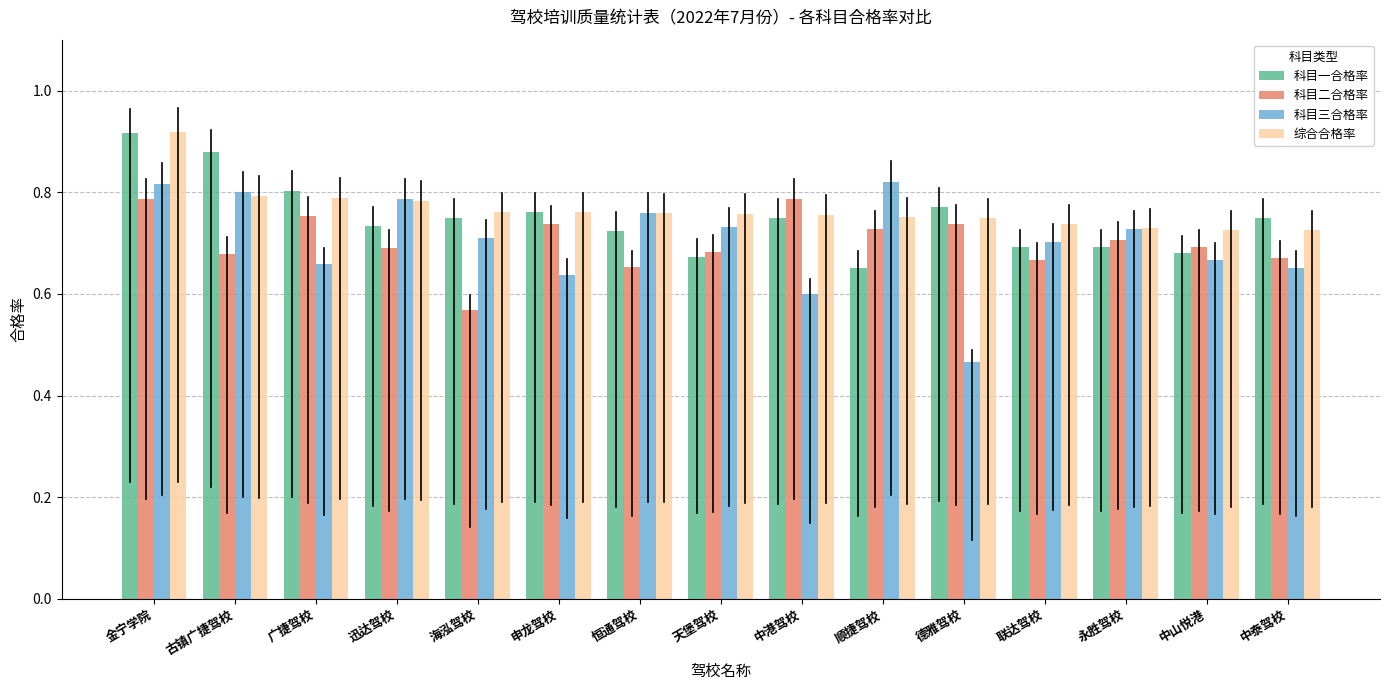

Between 广捷驾校 and 海泓驾校, which series saw the biggest shift?

科目二合格率